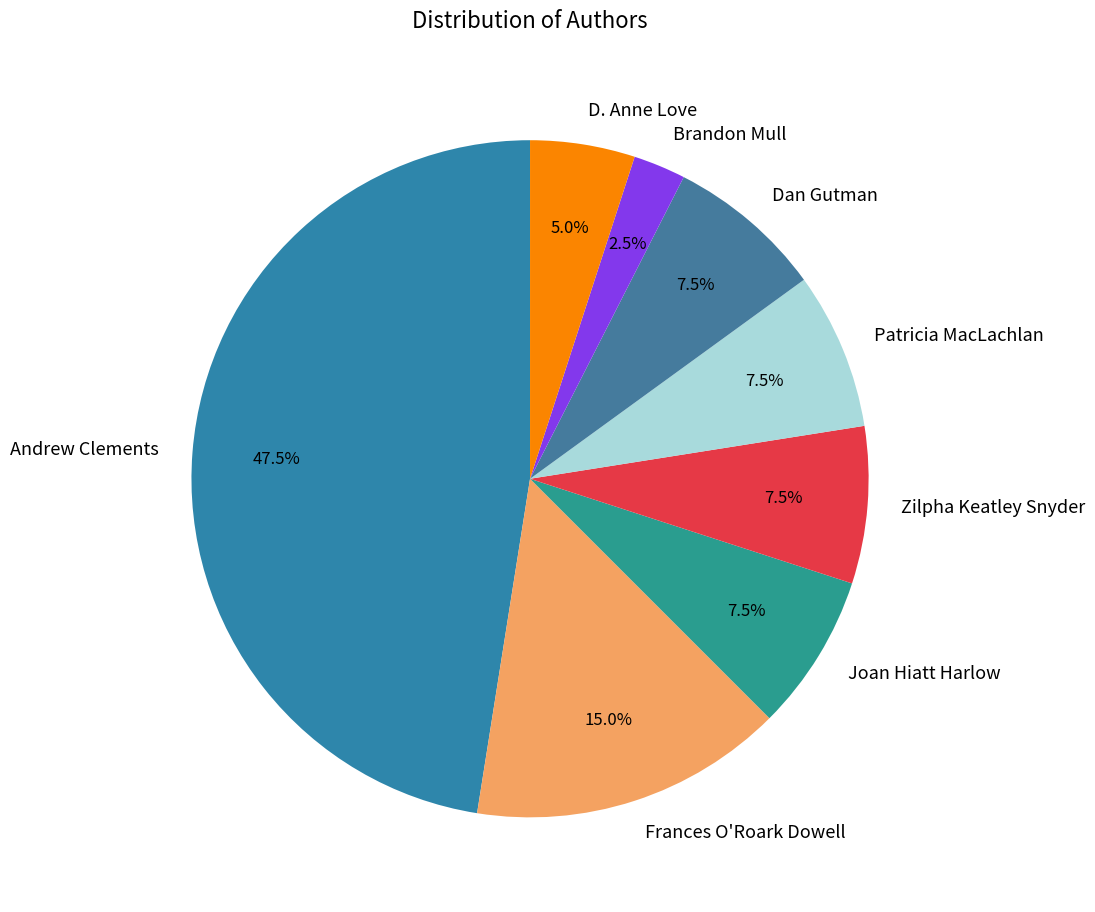

What is the ratio of the value at D. Anne Love to the value at Dan Gutman?

0.7